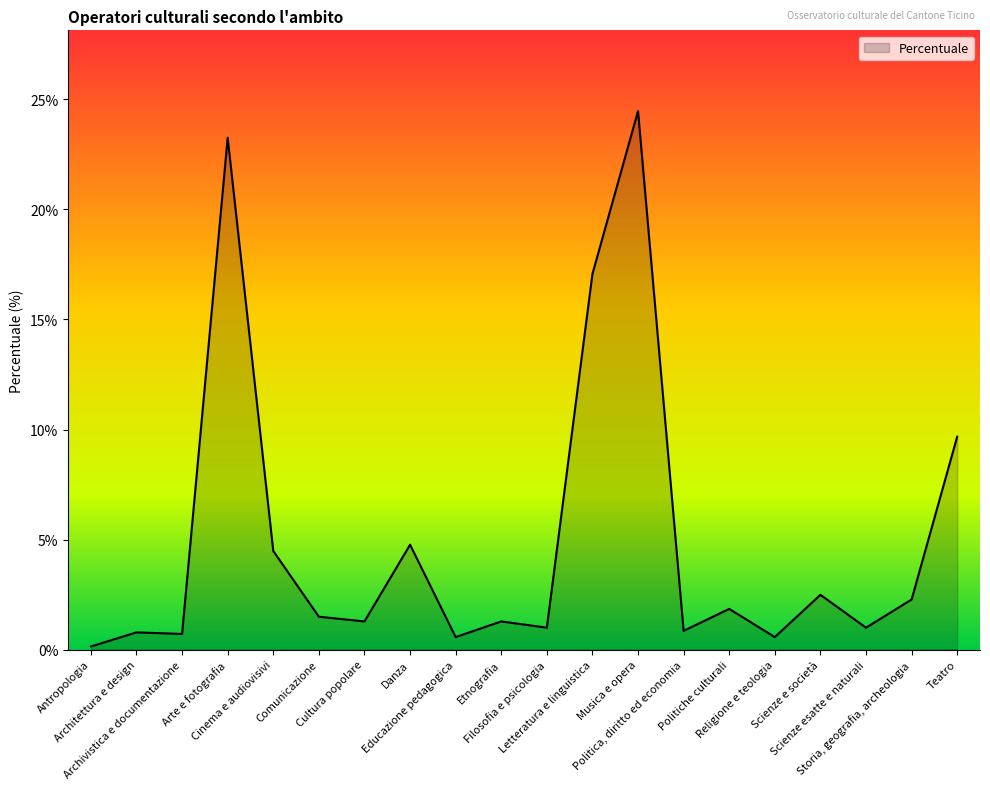

The value at Filosofia e psicologia is 0.0. True or false?

False